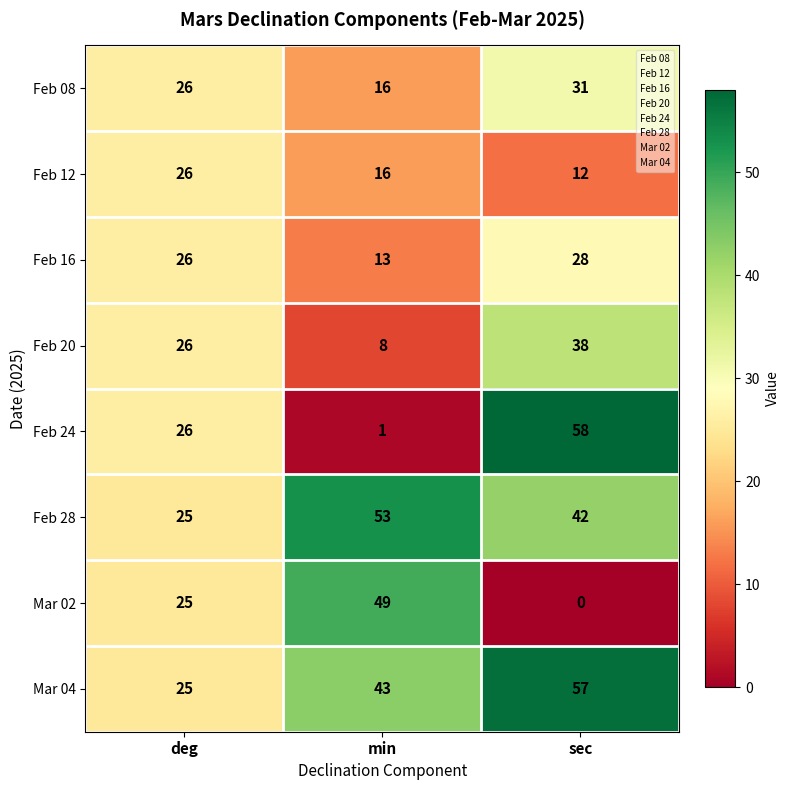

What is the difference between the highest and lowest values at min?

52